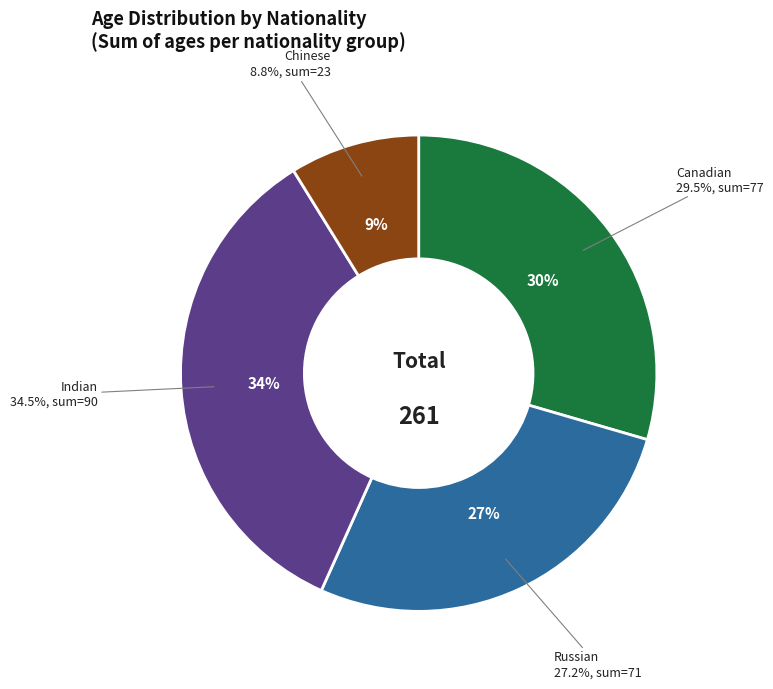

Do Canadian and Canadian together represent more than half of the pie?

No